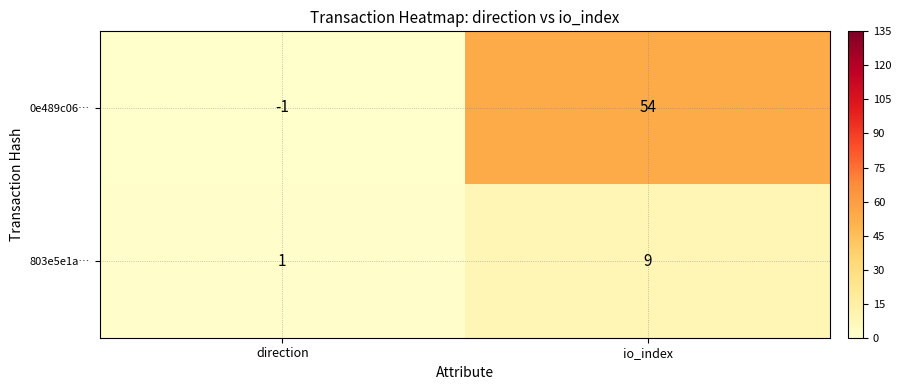

True or false: 0e489c06… has a value of 0 at direction.

False